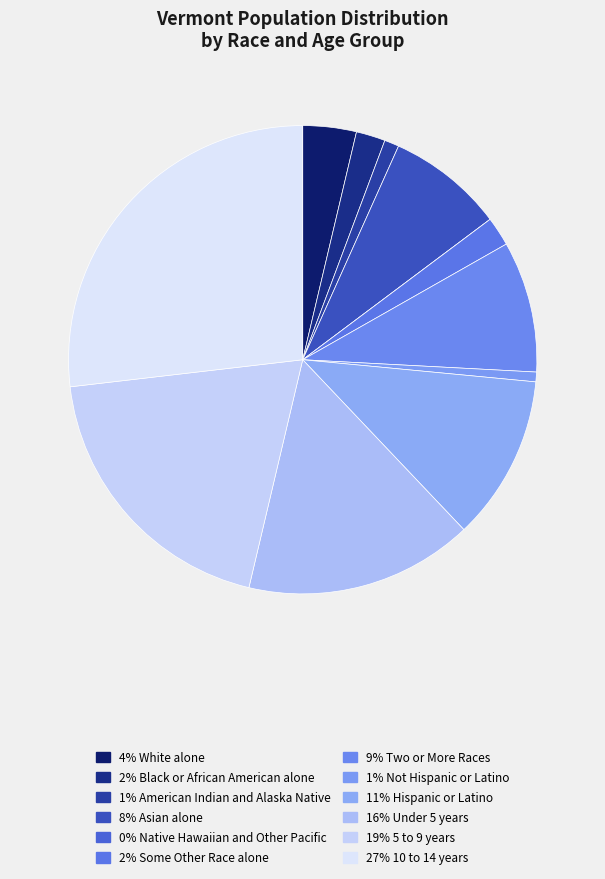

Count the number of slices in the pie.

12